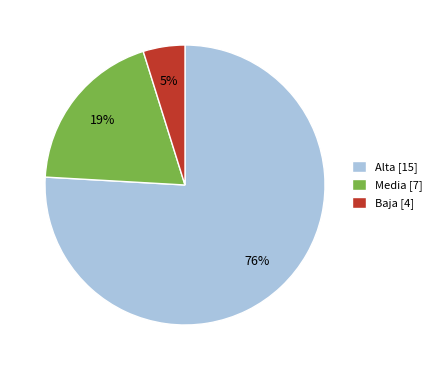

Count the number of slices in the pie.

3